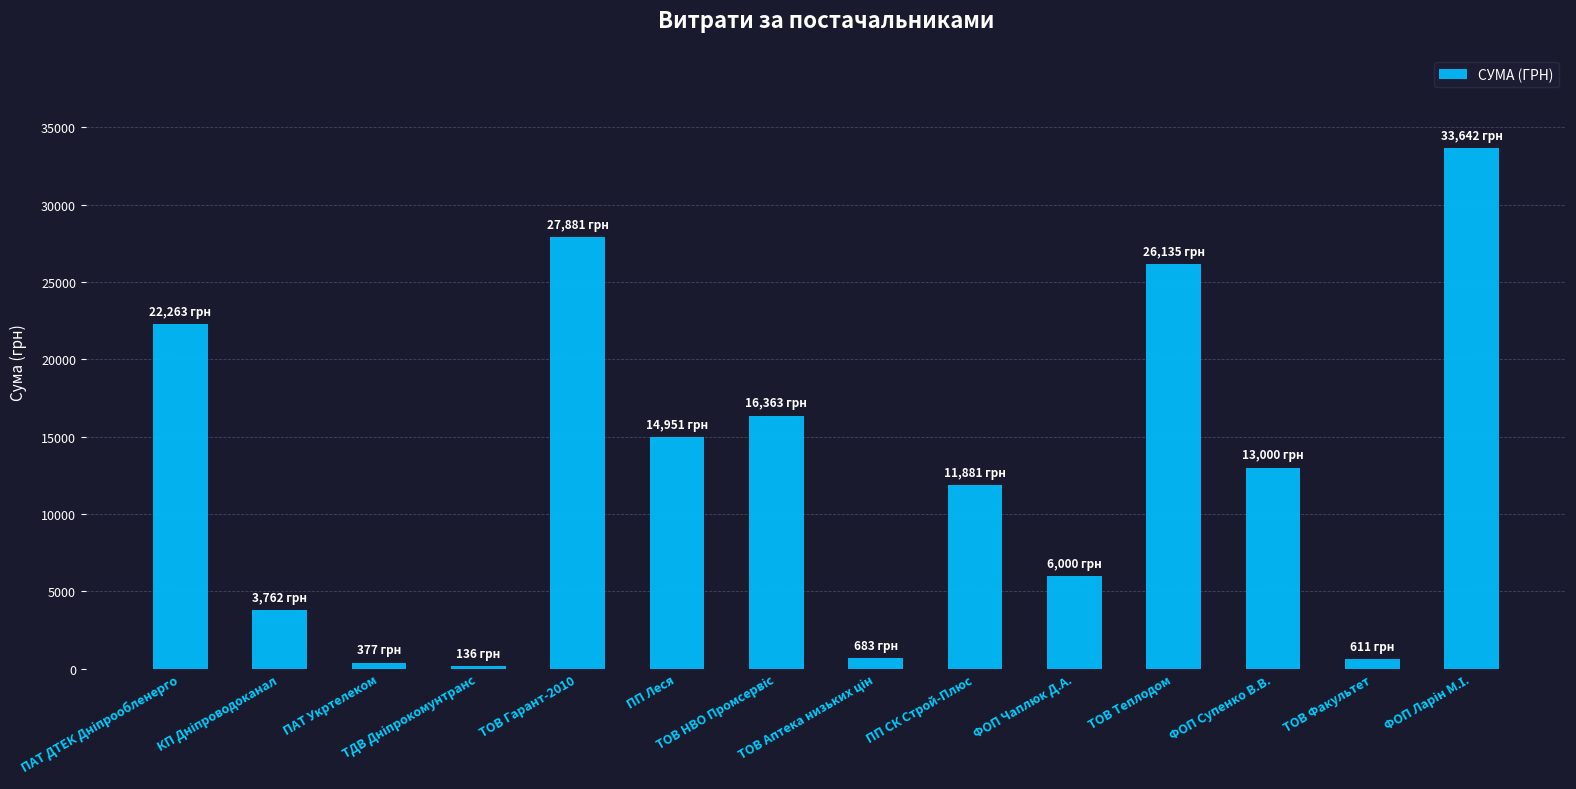

The value at ПП СК Строй-Плюс is 17785.2. True or false?

False